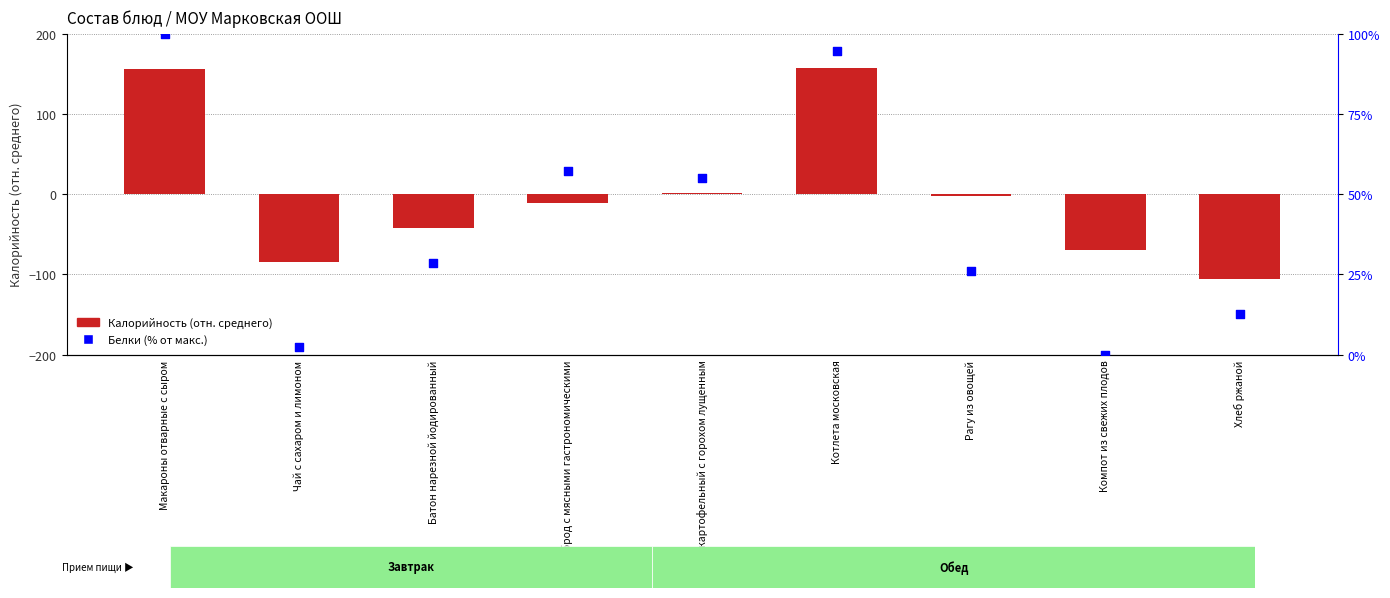

Which series has the largest total across all categories?

Белки (% от макс.)